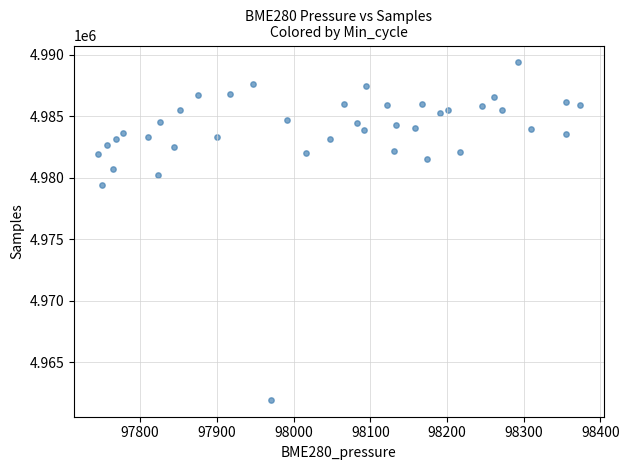

What Y value in the scatter plot is closest to 4975663?

4979437